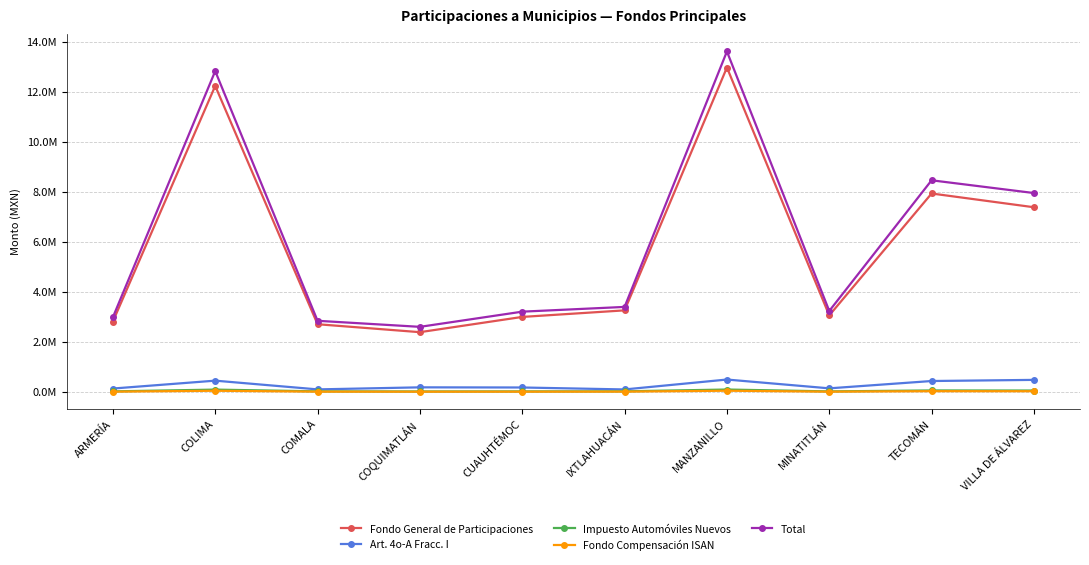

What is the value of the Fondo Compensación ISAN point at the 1st from the left?

11308.7